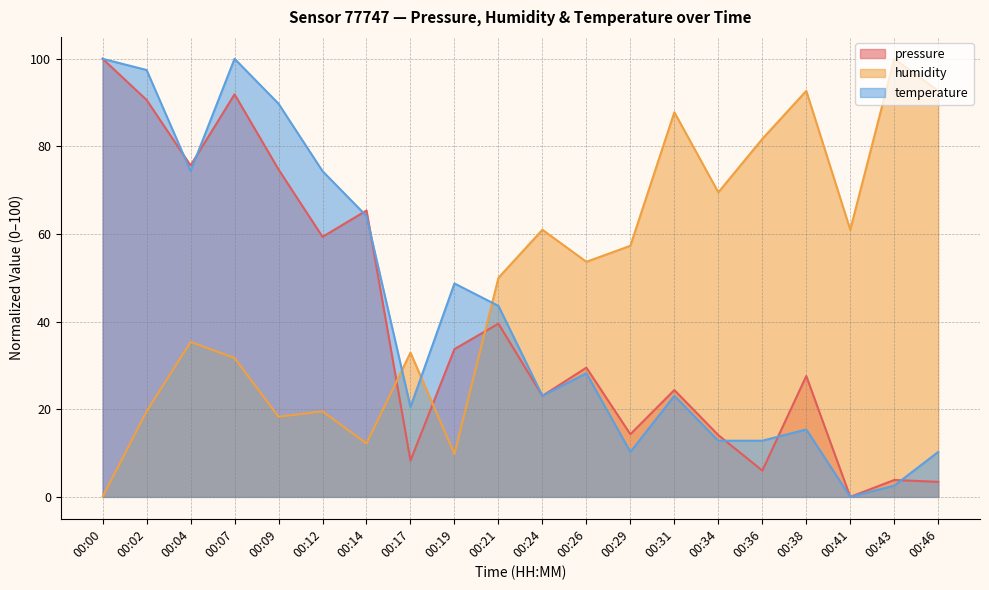

How many intersections are there between temperature and pressure?

8